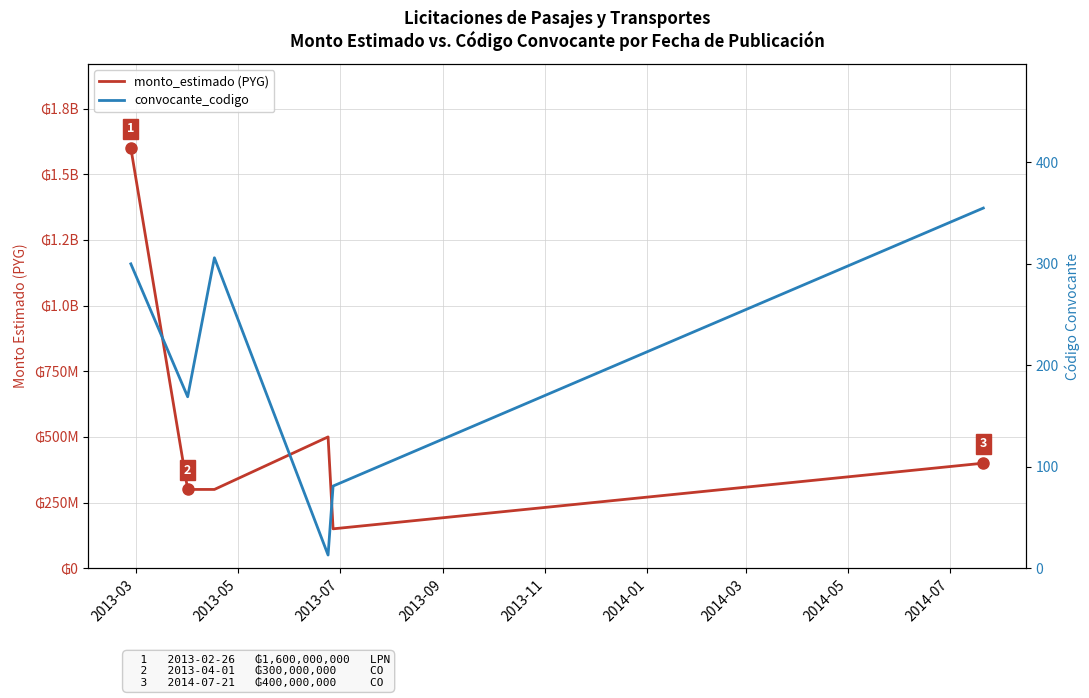

How many interior local valleys does the convocante_codigo series have?

2